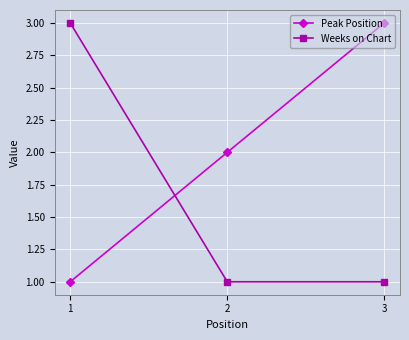

What is the sum of all Weeks on Chart values?

5